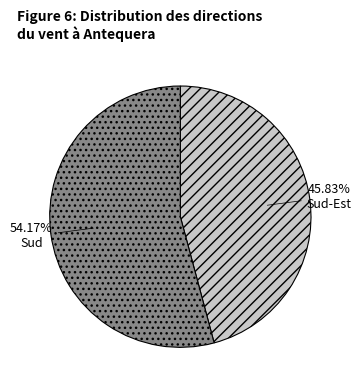

Count the number of slices in the pie.

2